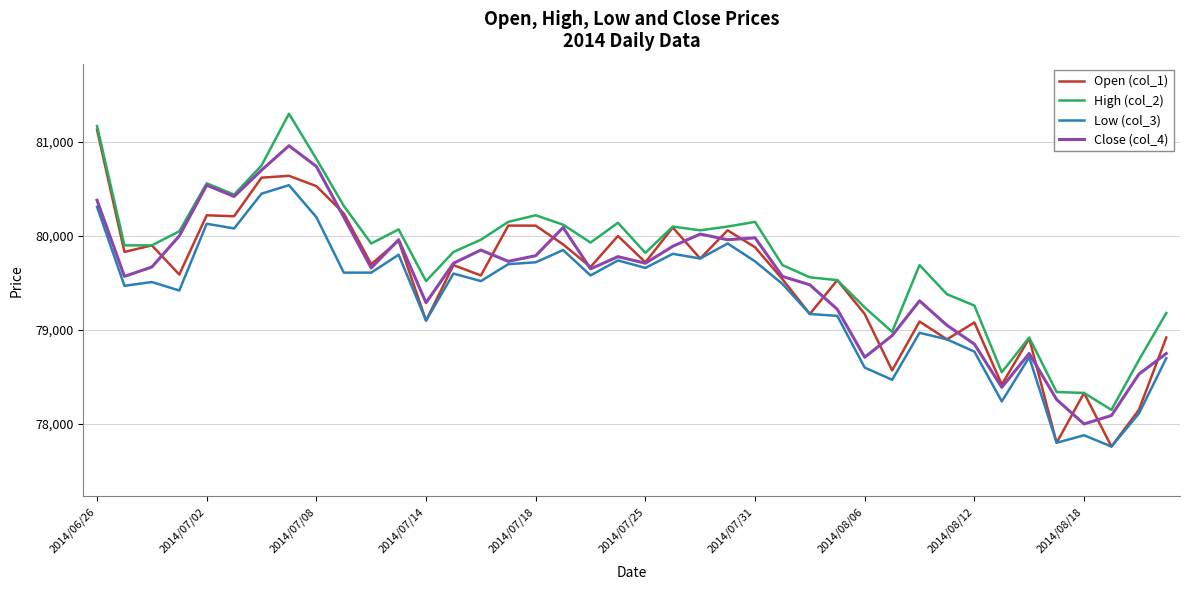

What is the average value of the High (col_2) series?

79770